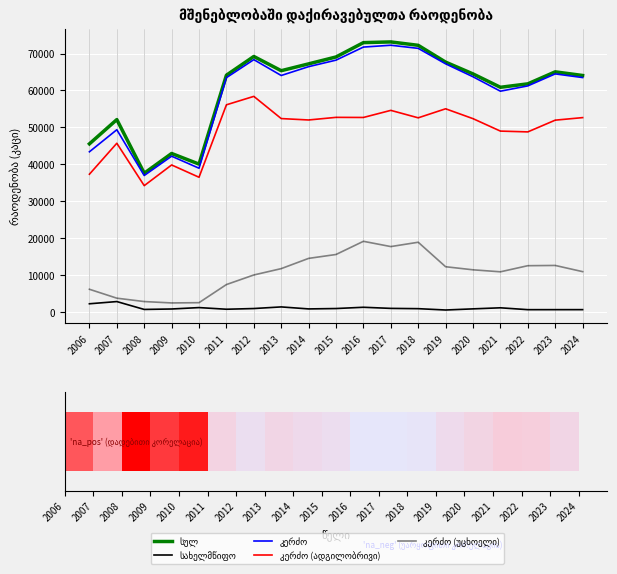

How many data points in კერძო are less than 63706?

9